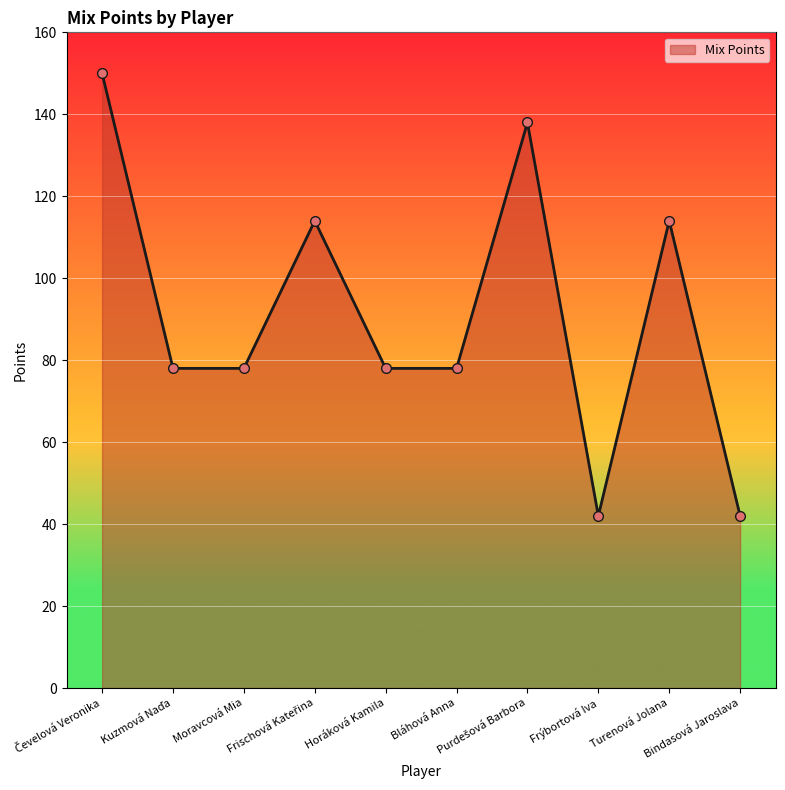

What is the smallest value displayed?

42